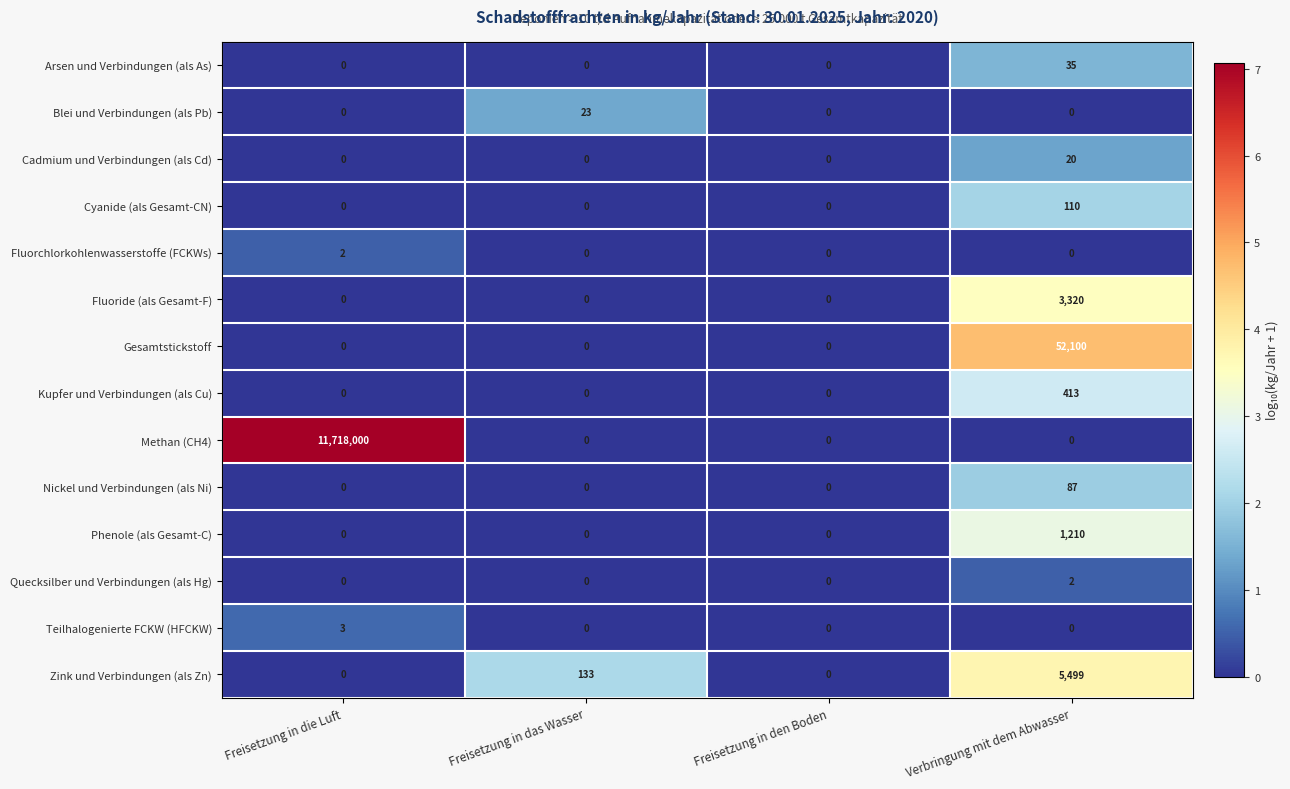

The value of Cyanide (als Gesamt-CN) at Freisetzung in das Wasser is 37. True or false?

False